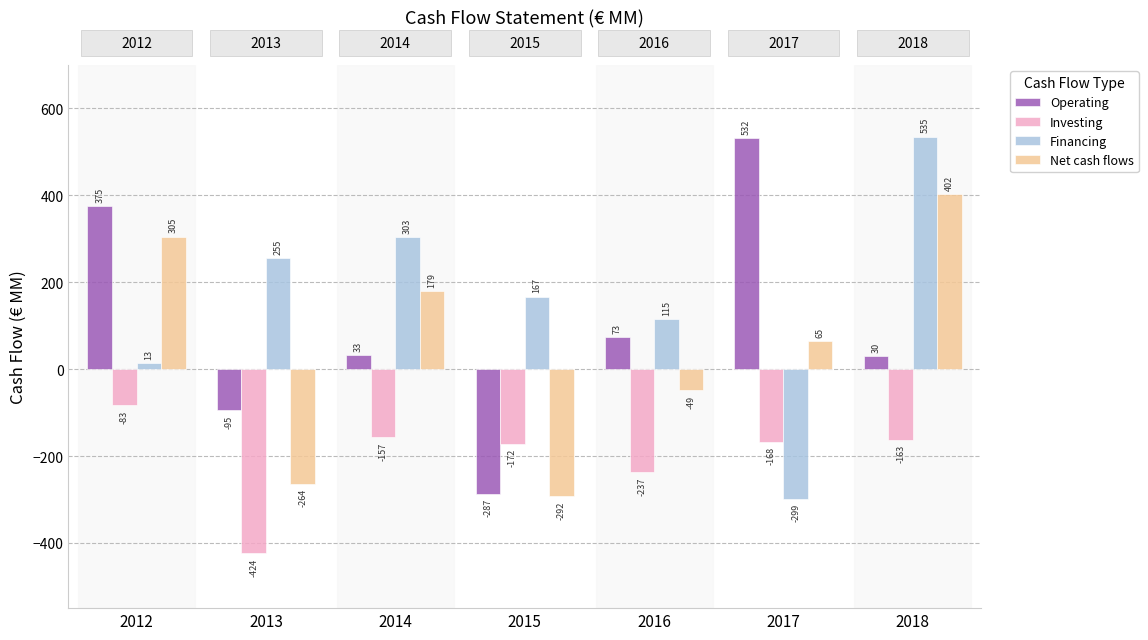

Which series has the largest total across all categories?

Financing